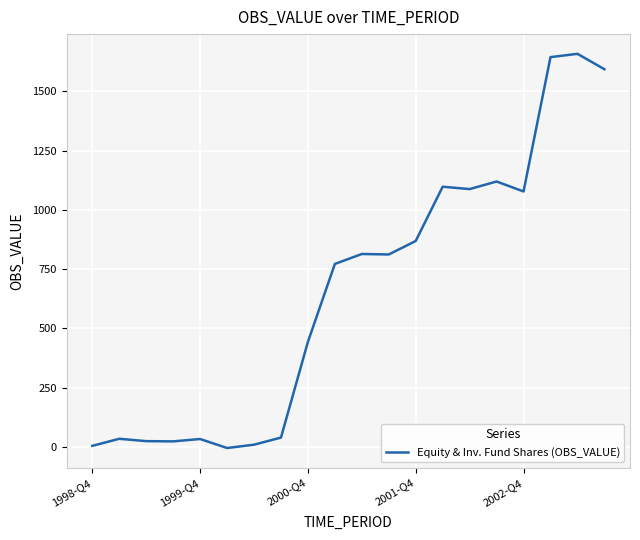

What is the greatest value displayed?

1659